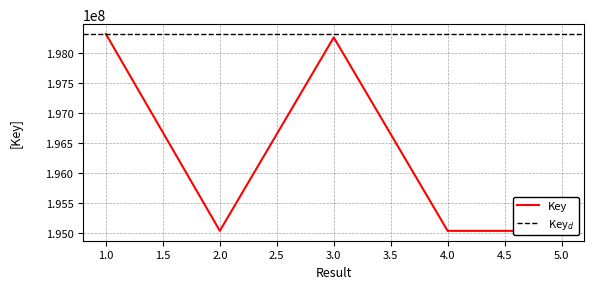

At which category does the chart reach its peak across all series?

1